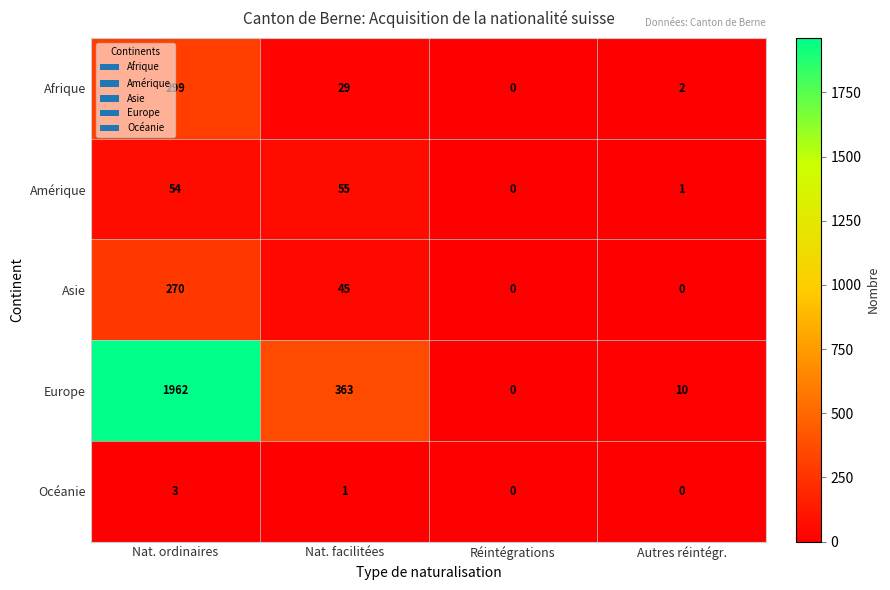

How many data points in Asie are less than 45?

2